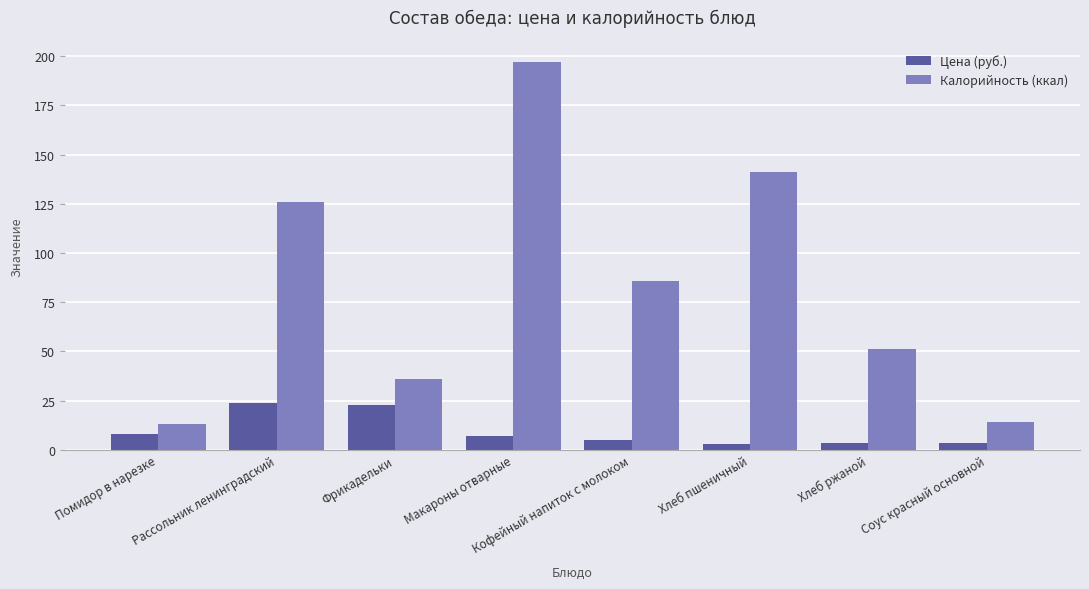

Rank the series by their average value, from lowest to highest.

Цена (руб.), Калорийность (ккал)